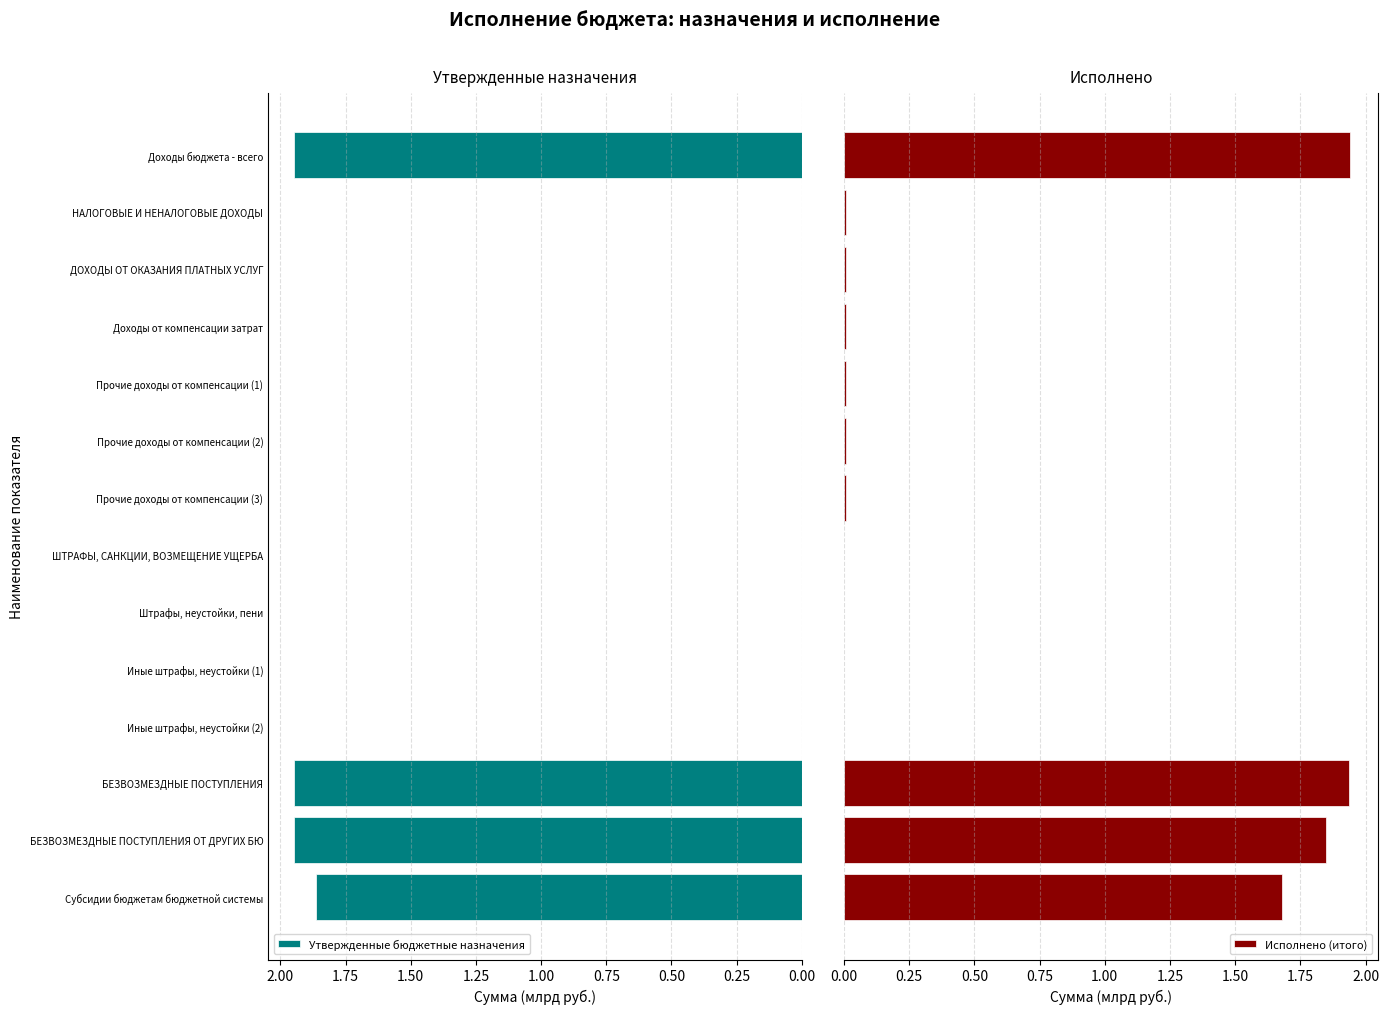

The Утвержденные бюджетные назначения series shows 1.1 at Субсидии бюджетам бюджетной системы. True or false?

False